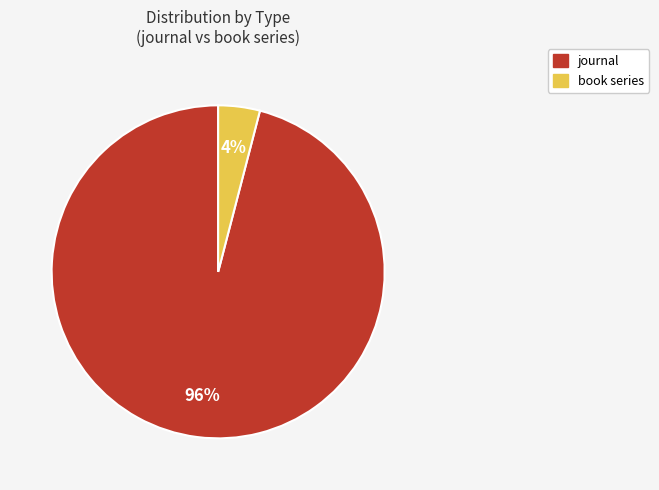

Which has a higher value, book series or journal?

journal